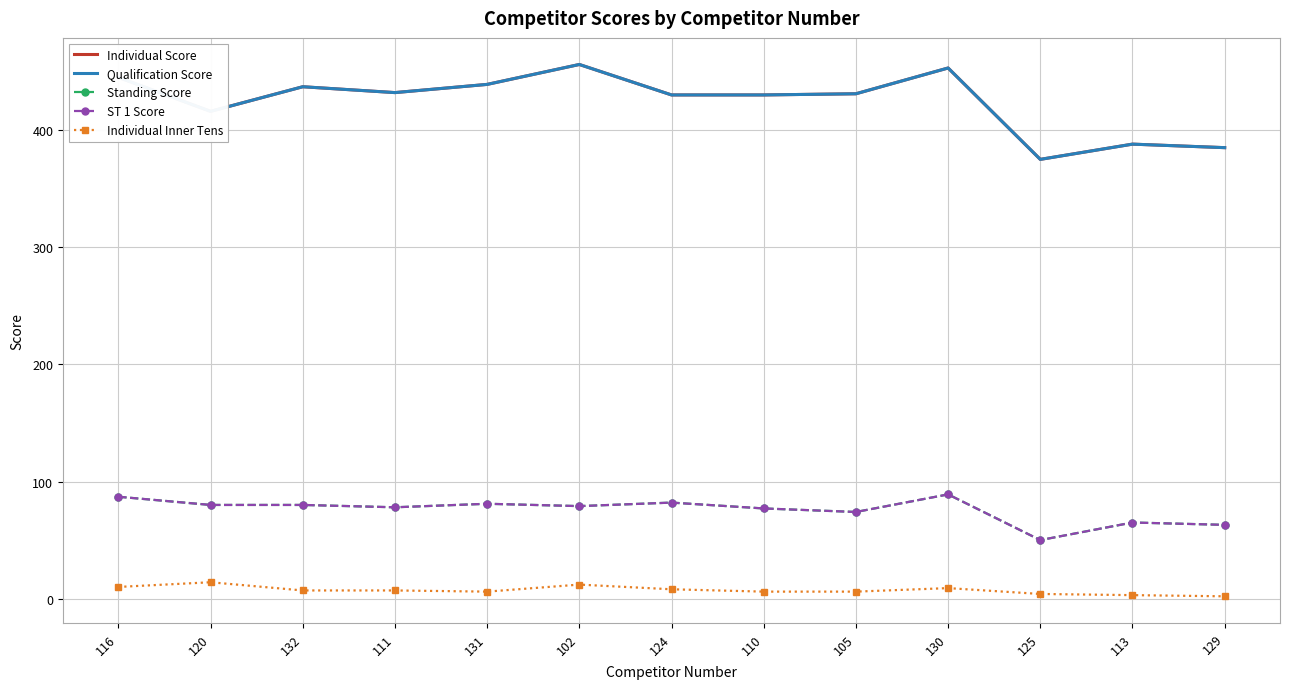

True or false: Qualification Score and ST 1 Score cross at least once.

False